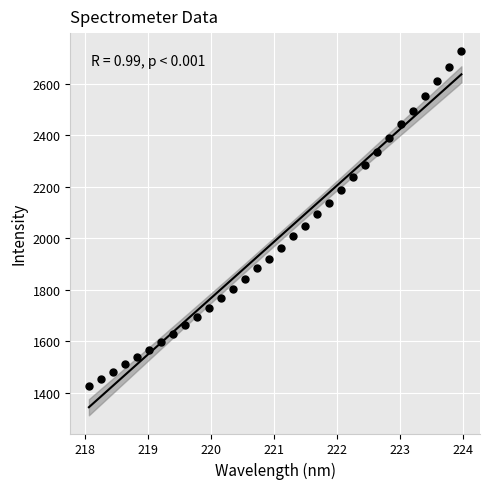

What is the range of Y values (max minus min)?

1298.9